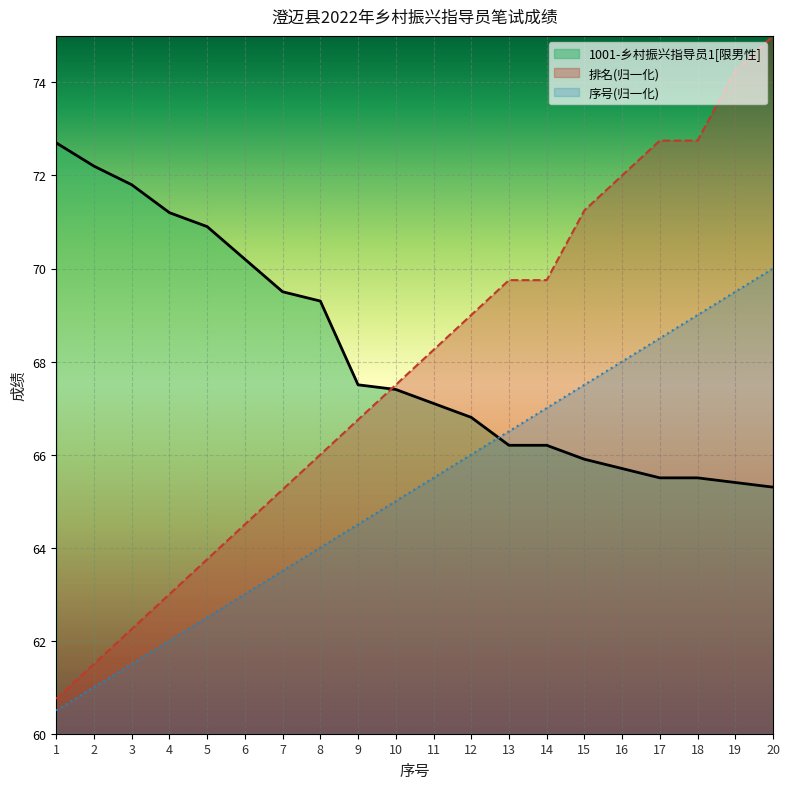

Reading left to right, list all the values displayed in this chart.

1001-乡村振兴指导员1[限男性]: 72.7	72.2	71.8	71.2	70.9	70.2	69.5	69.3	67.5	67.4	67.1	66.8	66.2	66.2	65.9	65.7	65.5	65.5	65.4	65.3
排名: 60.8	61.5	62.2	63.0	63.8	64.5	65.2	66.0	66.8	67.5	68.2	69.0	69.8	69.8	71.2	72.0	72.8	72.8	74.2	75.0
序号: 60.5	61.0	61.5	62.0	62.5	63.0	63.5	64.0	64.5	65.0	65.5	66.0	66.5	67.0	67.5	68.0	68.5	69.0	69.5	70.0